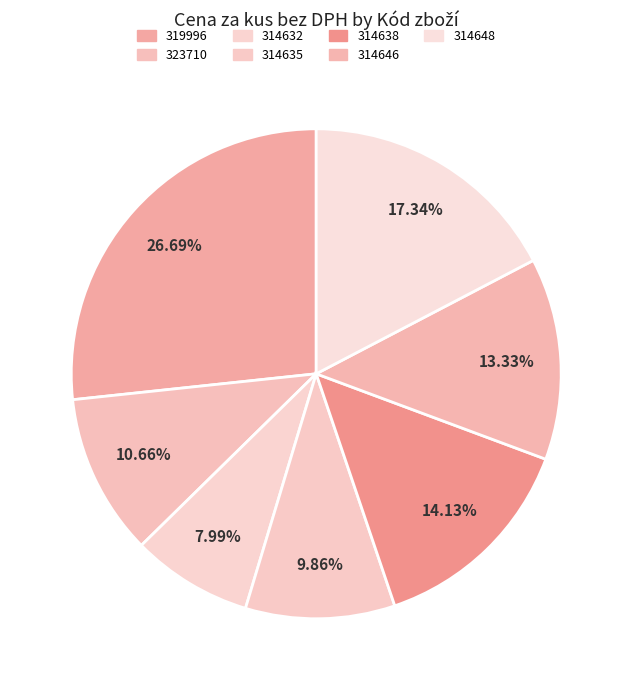

What is the smallest slice in the pie chart?

314632